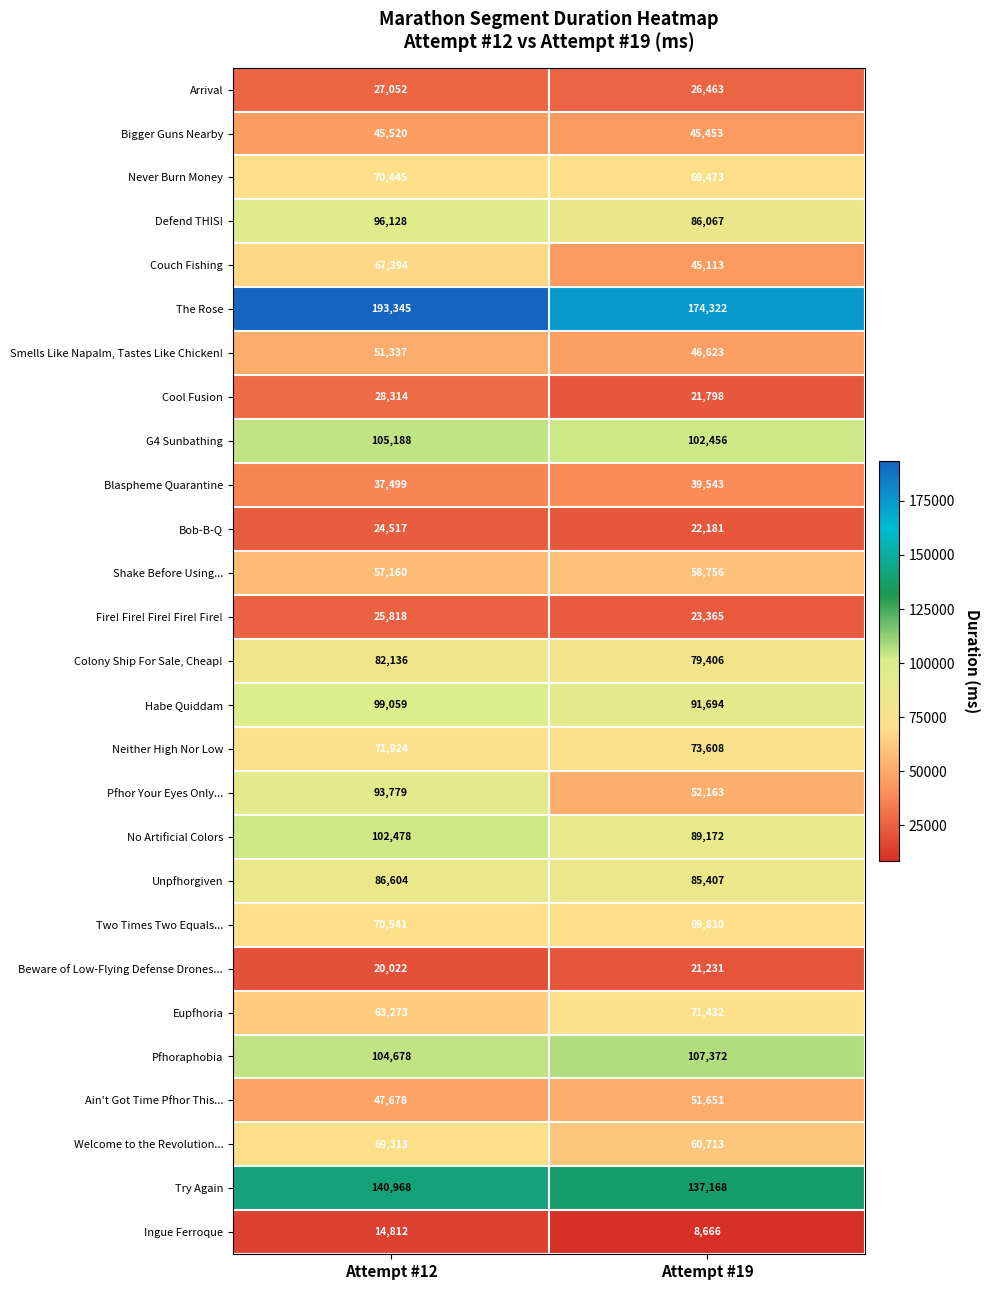

Which label corresponds to the largest value in the chart?

Attempt #12